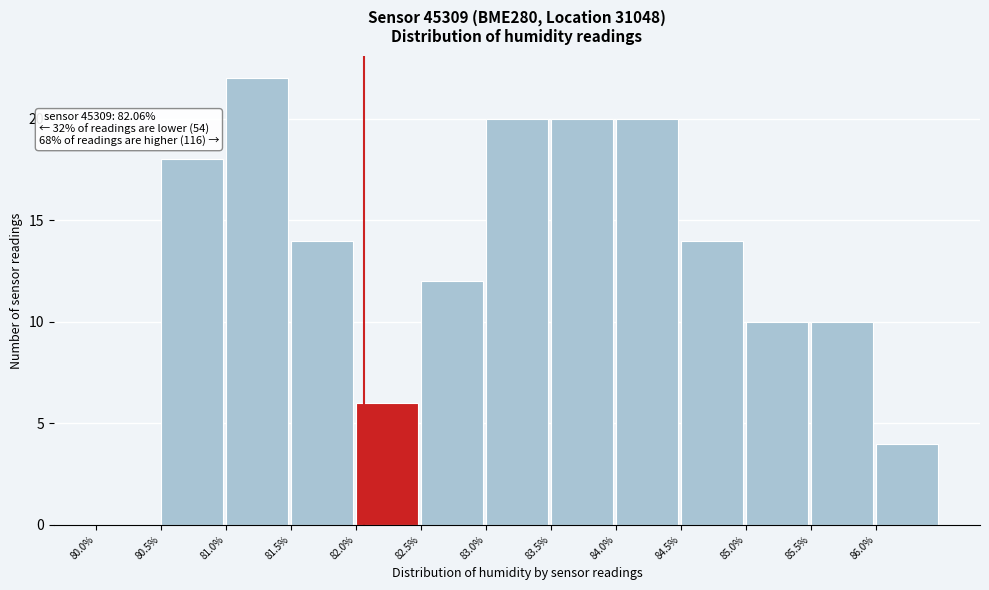

Over which range of the x-axis is the bar tallest?

81.0 to 81.5